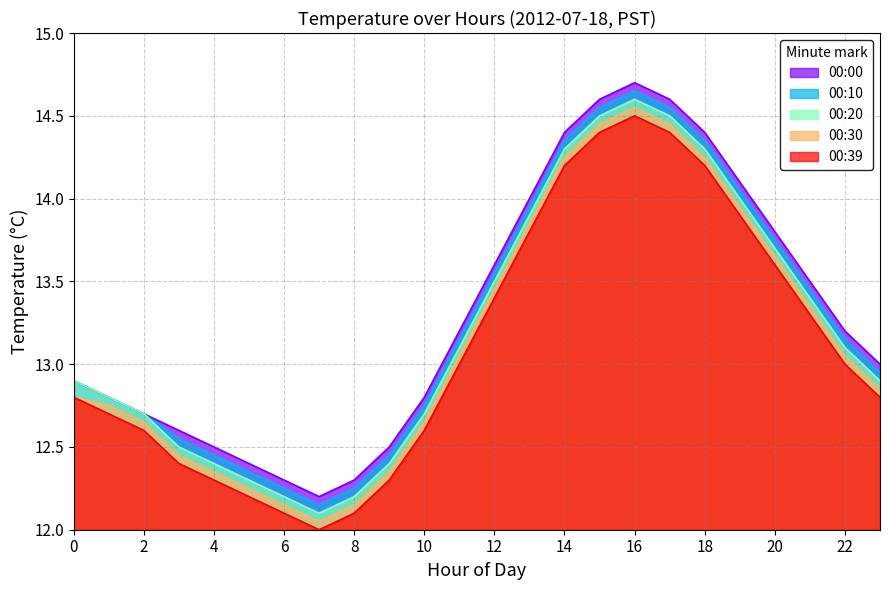

List the series in order of their overall mean, lowest first.

00:39, 00:30, 00:20, 00:10, 00:00